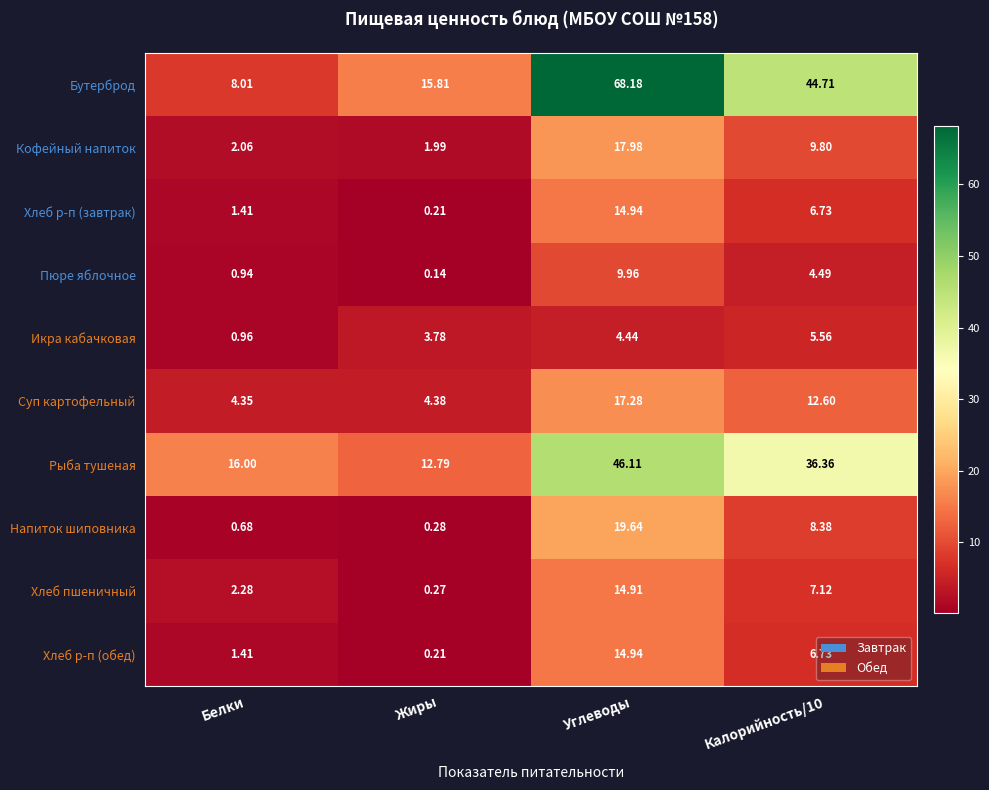

Which series has the largest total across all categories?

Бутерброд